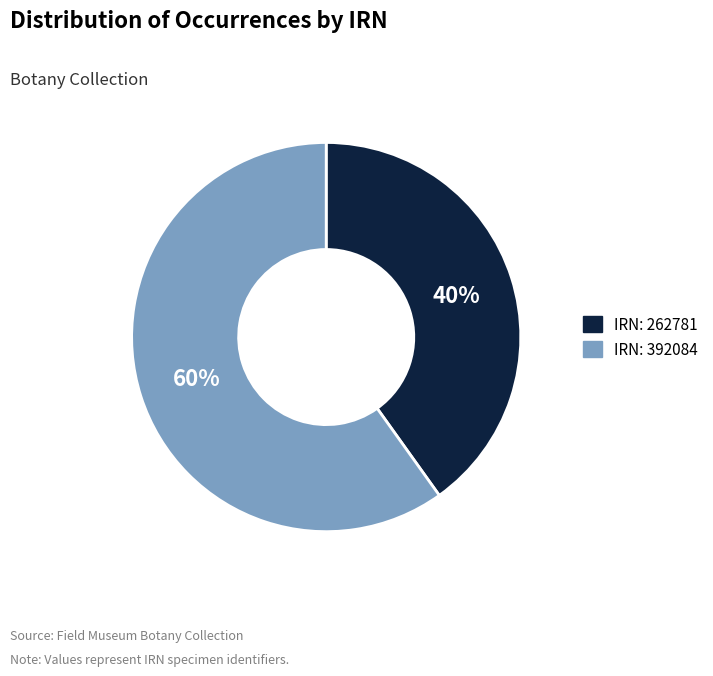

Which has a higher value, IRN: 262781 or IRN: 392084?

IRN: 392084